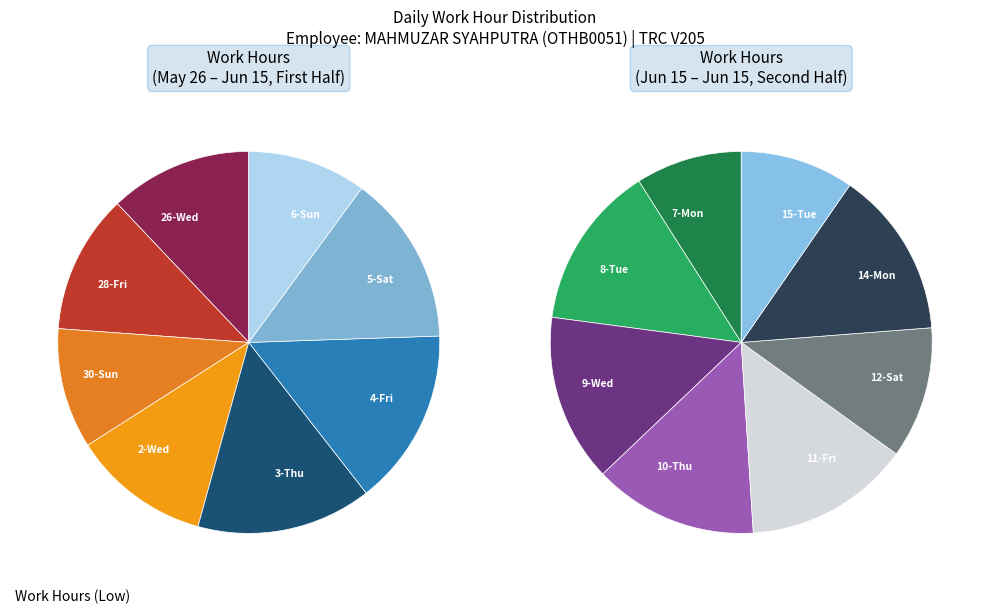

Does 8-Tue account for over 50% of the chart?

No